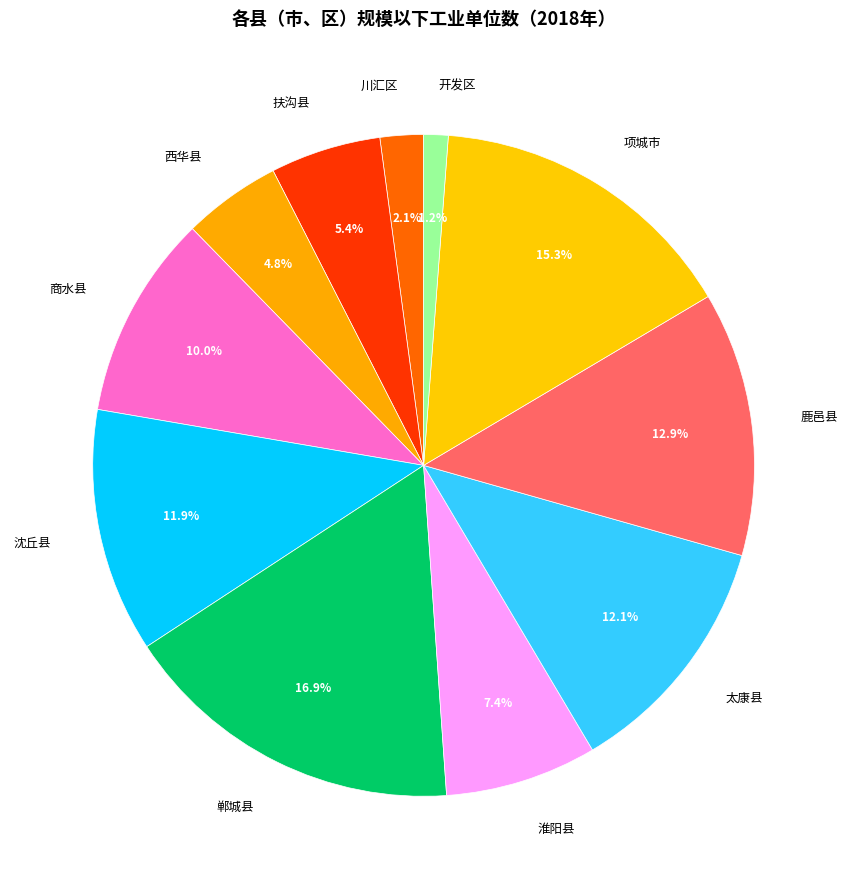

What is the largest slice in the pie chart?

郸城县